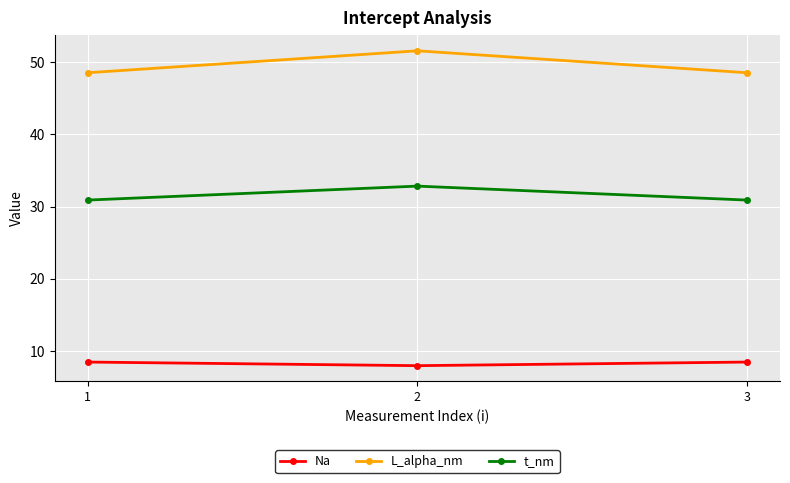

Is this an area chart (filled region under the line)?

No